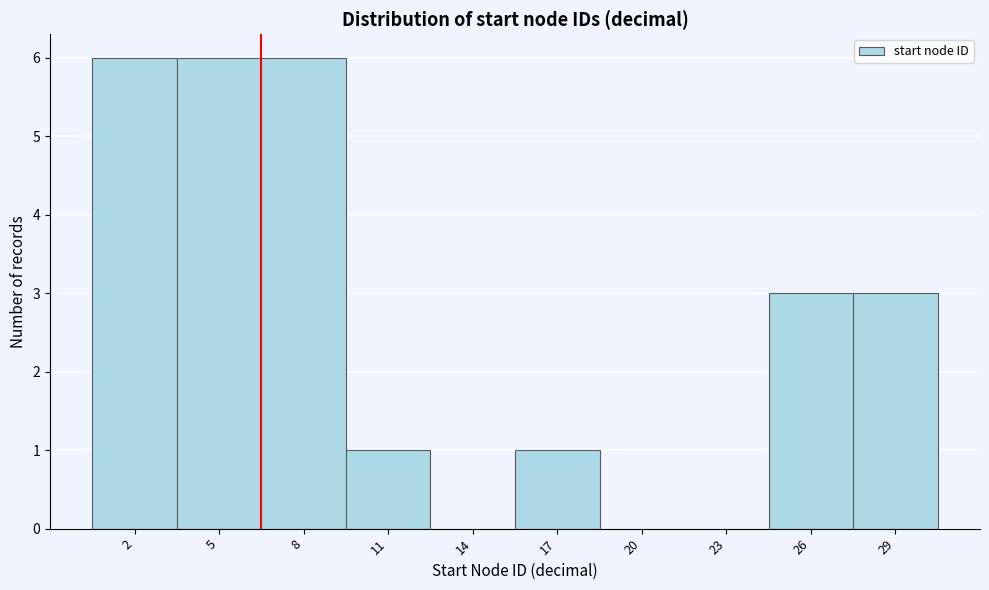

Reading left to right, list all the values displayed in this chart.

2=6	5=6	8=6	11=1	14=0	17=1	20=0	23=0	26=3	29=3